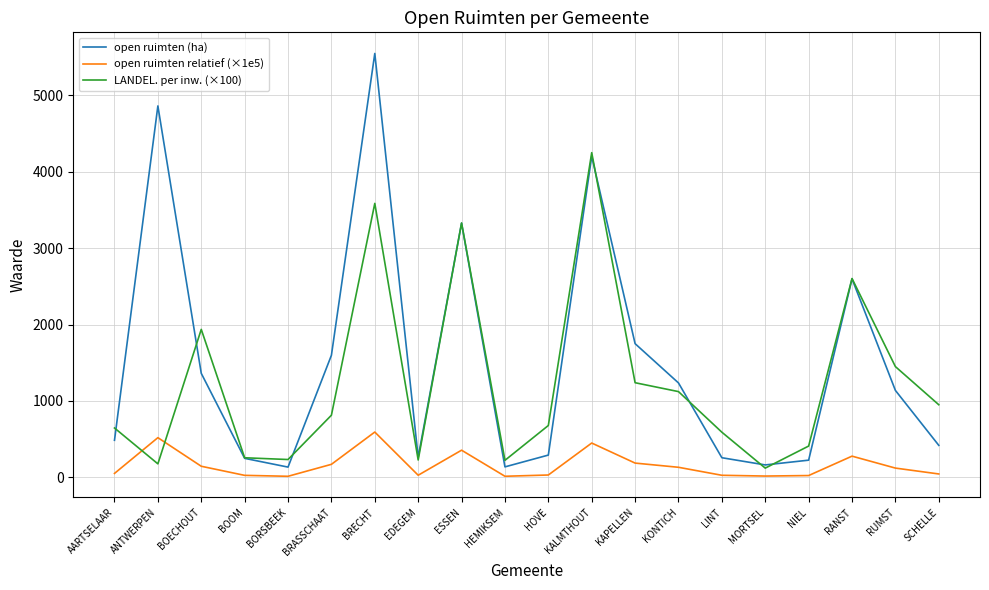

What is the sum of all LANDEL. per inw. (×100) values?

24849.8